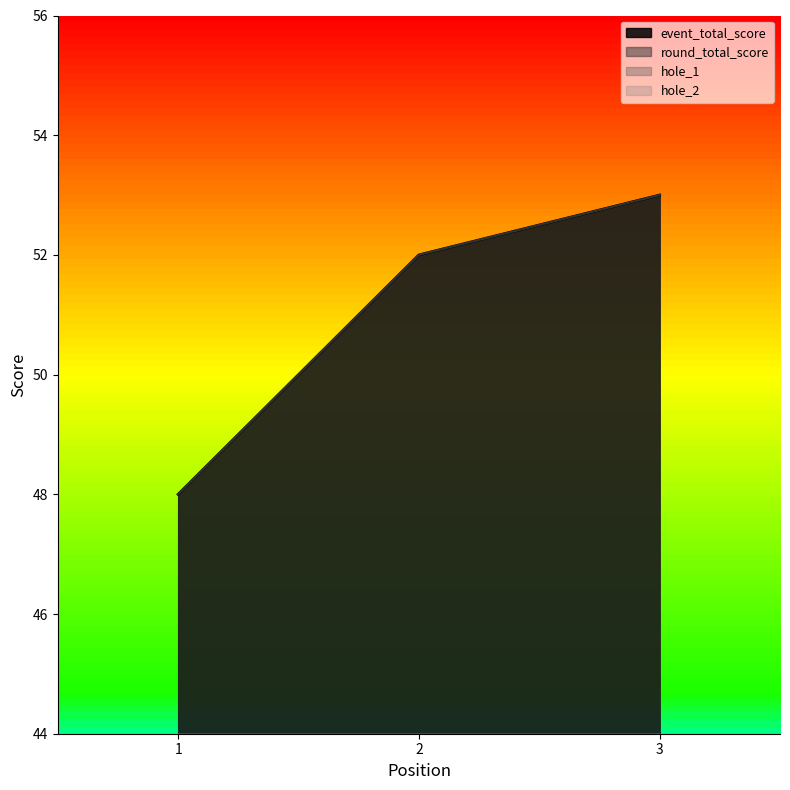

Is the value of event_total_score at 1 greater than the value of hole_1 at 3?

Yes